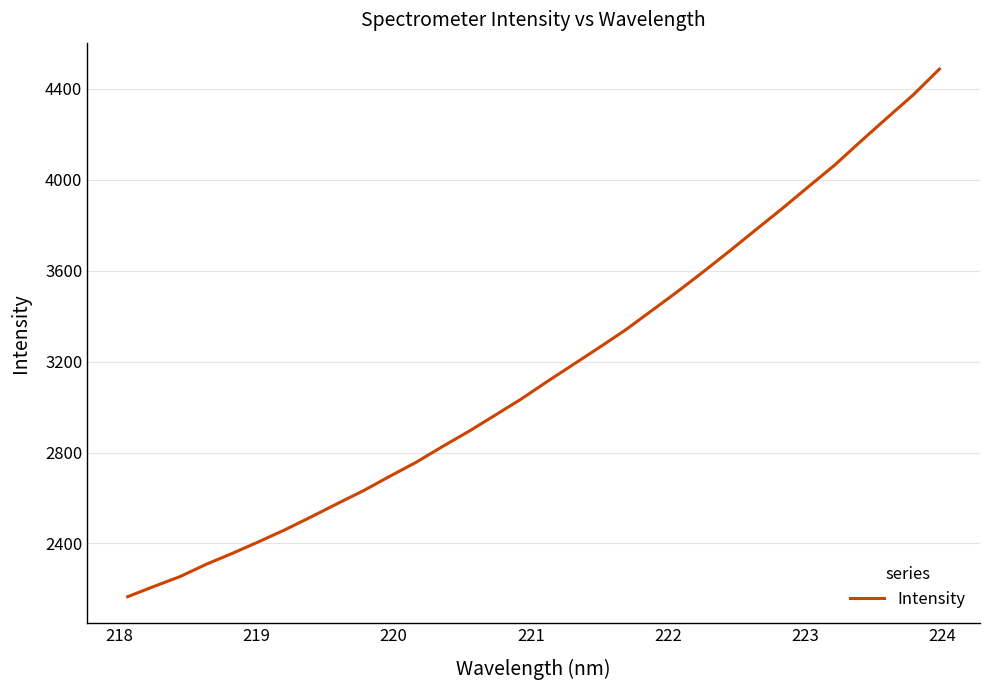

What is the difference between the maximum and minimum values?

2321.8